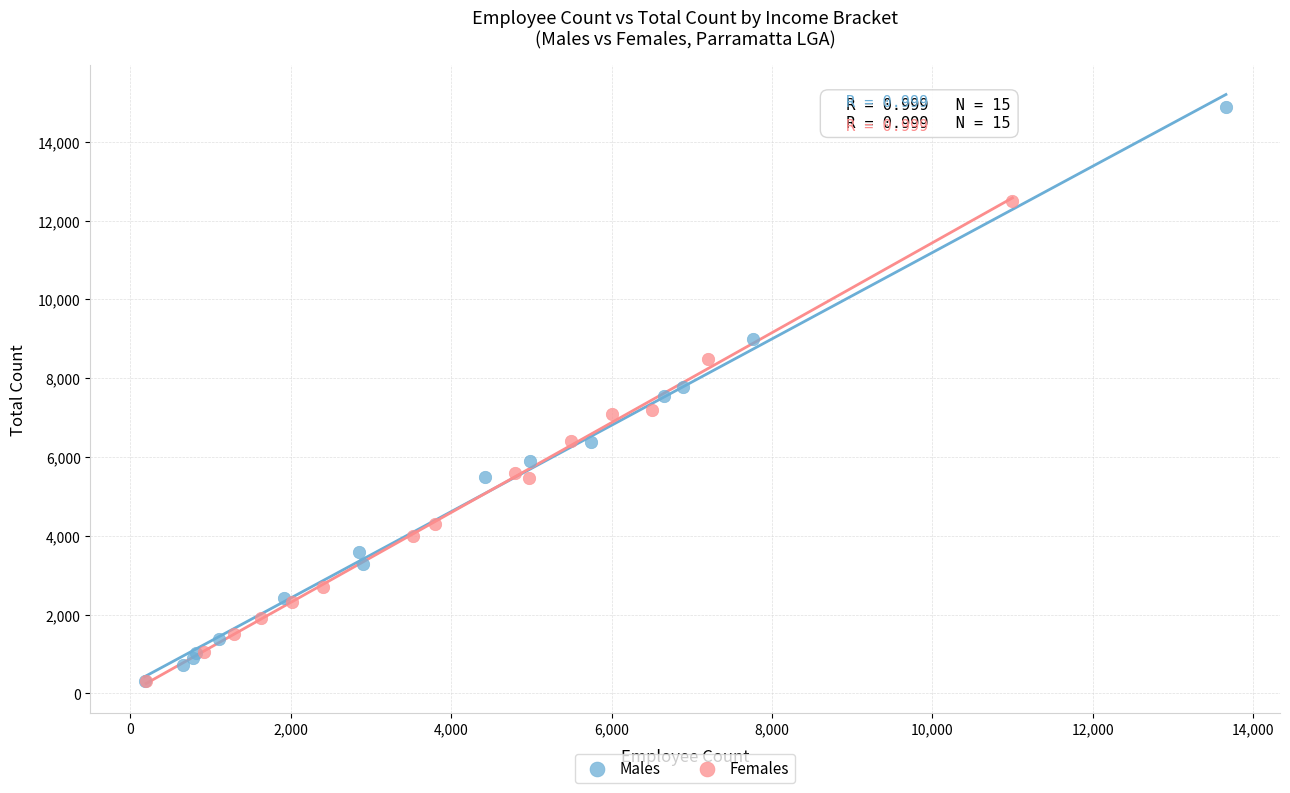

Which series has the widest spread of Y values?

Males